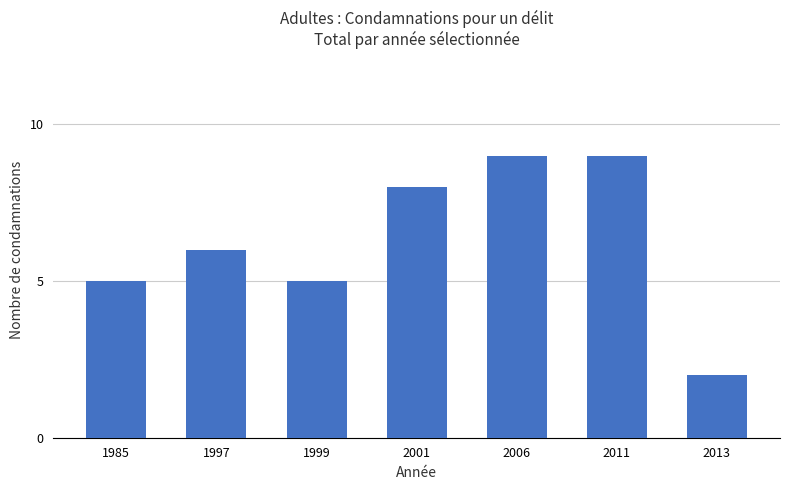

Approximately how many times larger is the value at 2011 compared to 1985?

1.8